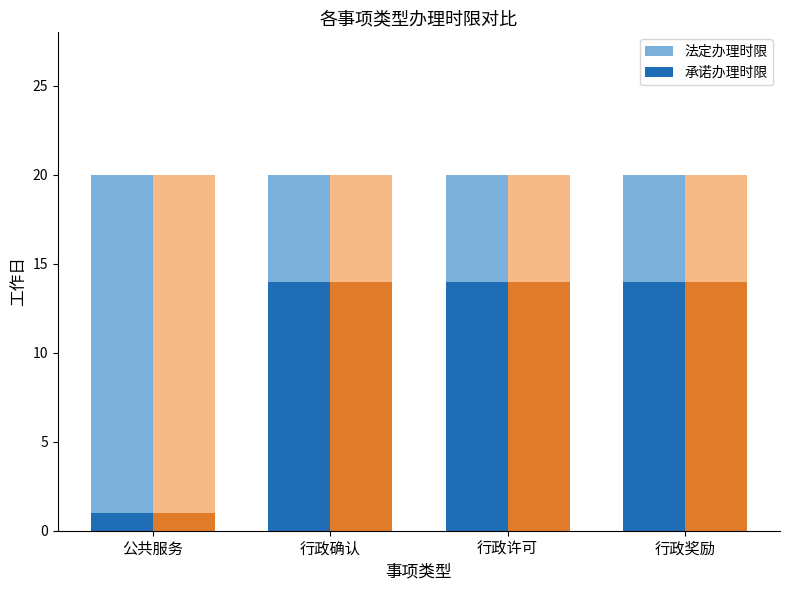

Is it true that 承诺办理时限 equals 24 at 行政许可?

False